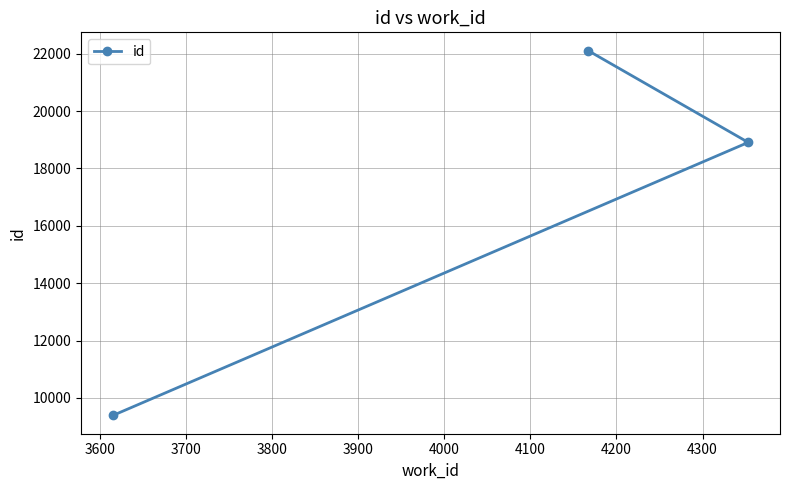

What is the minimum value shown in the chart?

9388